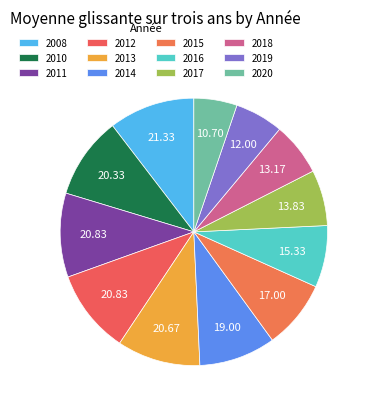

How many segments does this pie chart have?

12